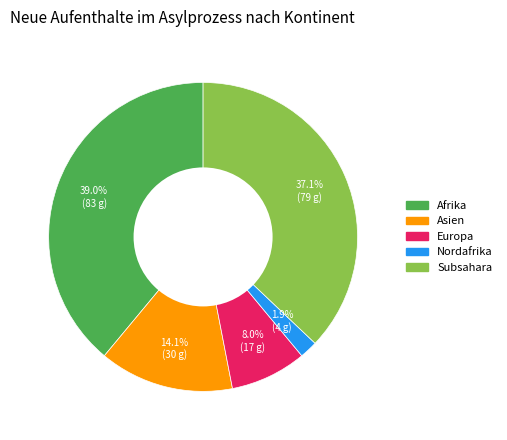

To the nearest percent, what percentage of the pie is Europa?

8%